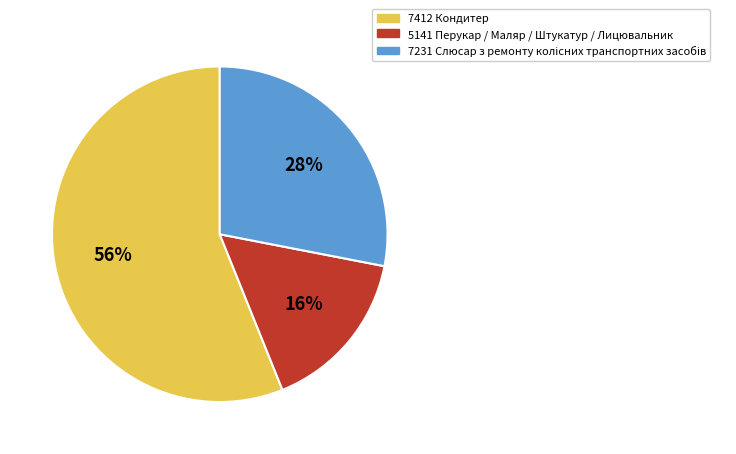

Between 5141 Перукар / Маляр / Штукатур / Лицювальник and 7412 Кондитер, which is larger?

7412 Кондитер